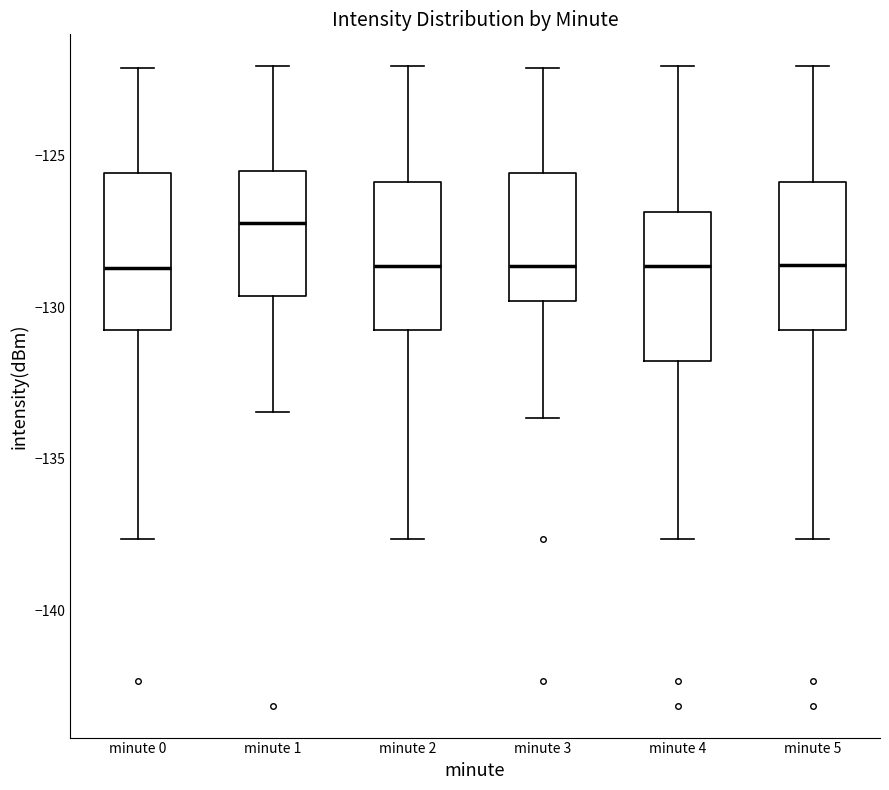

Reading left to right, read every box against the y-axis: the position of its median line, the range the box covers, and the ends of its whiskers. The values are not printed on the chart, so give them approximately, as read against the axis.

minute 0: median -128.5, box -131.0 to -125.5, whiskers -137.5 to -122.0
minute 1: median -127.0, box -129.5 to -125.5, whiskers -133.5 to -122.0
minute 2: median -128.5, box -130.5 to -126.0, whiskers -137.5 to -122.0
minute 3: median -128.5, box -130.0 to -125.5, whiskers -133.5 to -122.0
minute 4: median -128.5, box -132.0 to -127.0, whiskers -137.5 to -122.0
minute 5: median -128.5, box -130.5 to -126.0, whiskers -137.5 to -122.0